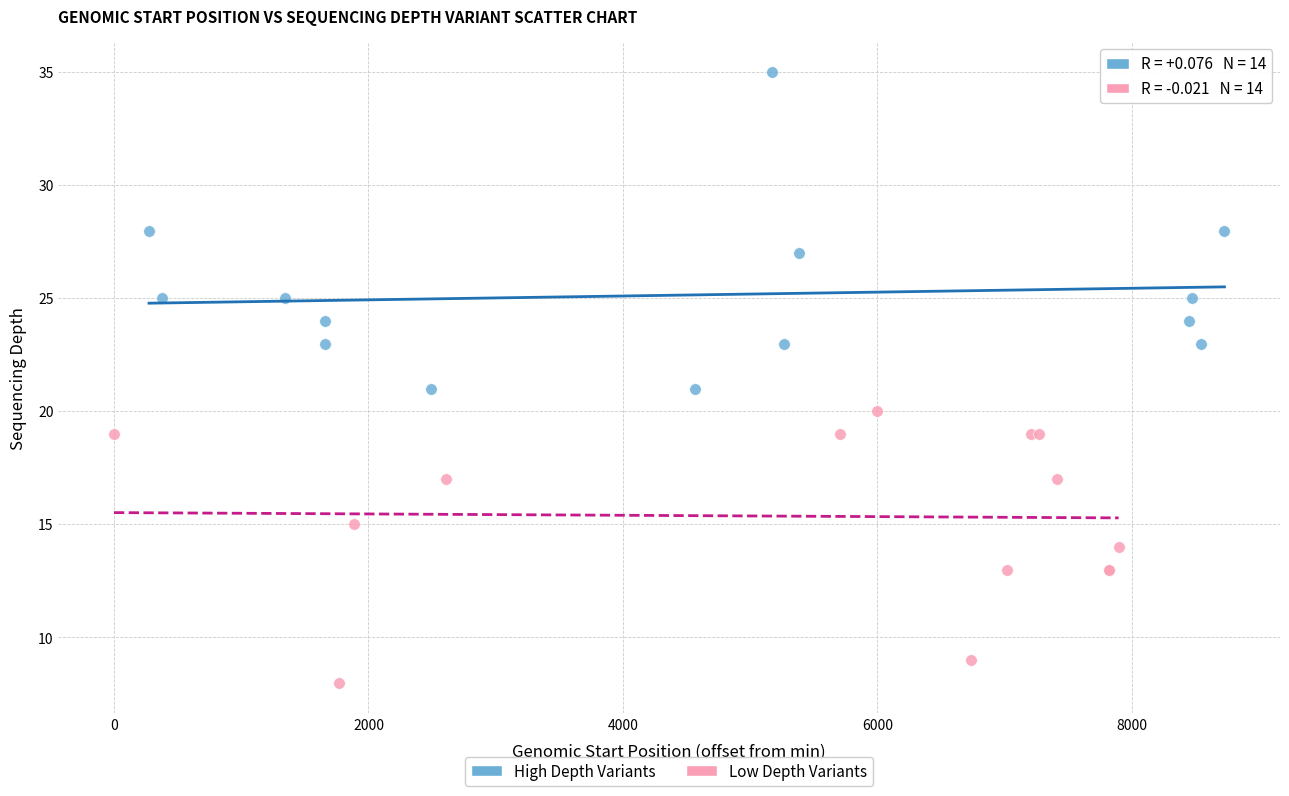

Which series contains the highest Y value?

High Depth Variants